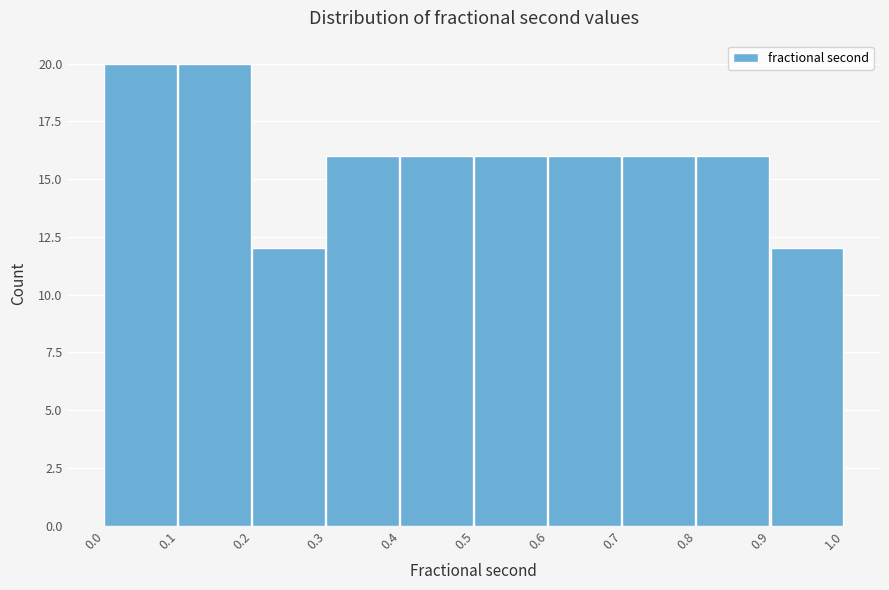

What is the height of the bar covering 0.3 to 0.4 on the x-axis? The values are not printed on the chart, so give them approximately, as read against the axis.

16